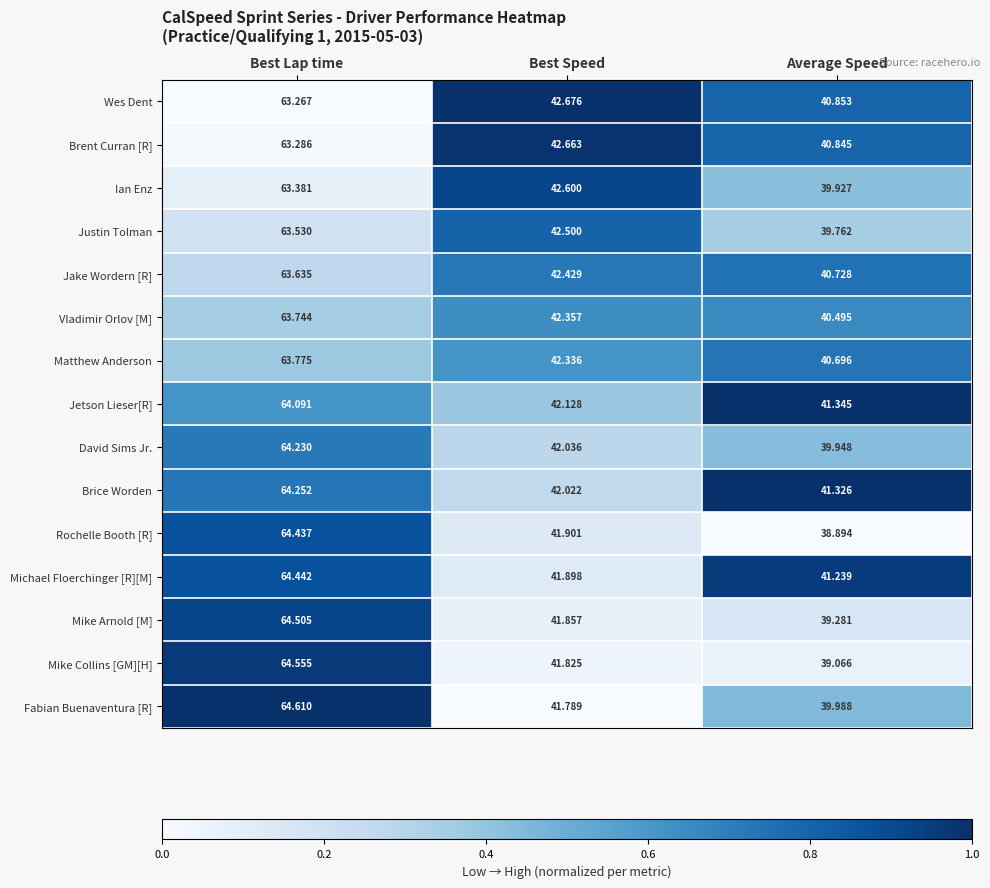

At Average Speed, list the series in order from largest to smallest.

Jetson Lieser[R], Brice Worden, Michael Floerchinger [R][M], Wes Dent, Brent Curran [R], Jake Wordern [R], Matthew Anderson, Vladimir Orlov [M], Fabian Buenaventura [R], David Sims Jr., Ian Enz, Justin Tolman, Mike Arnold [M], Mike Collins [GM][H], Rochelle Booth [R]